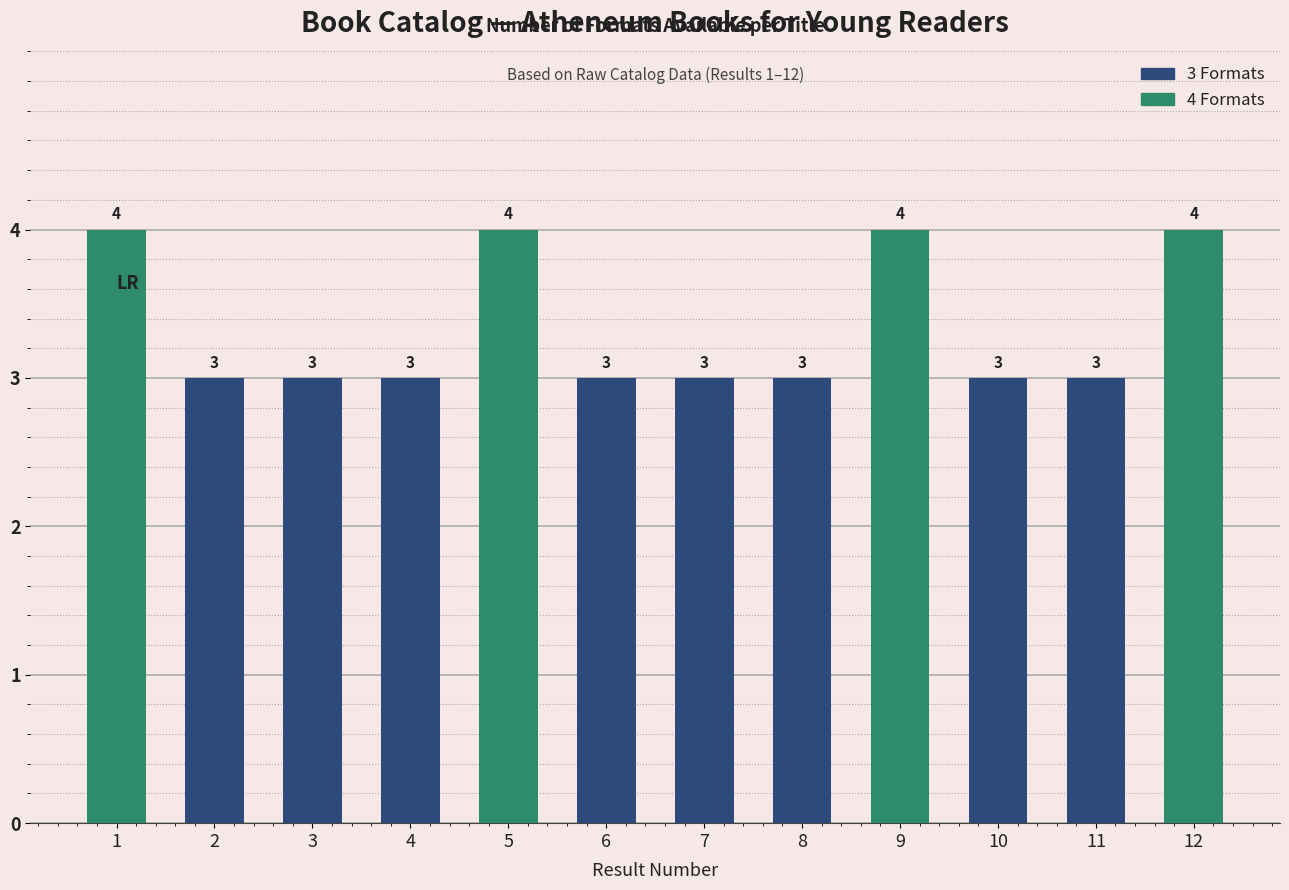

What is the approximate value at 7?

3